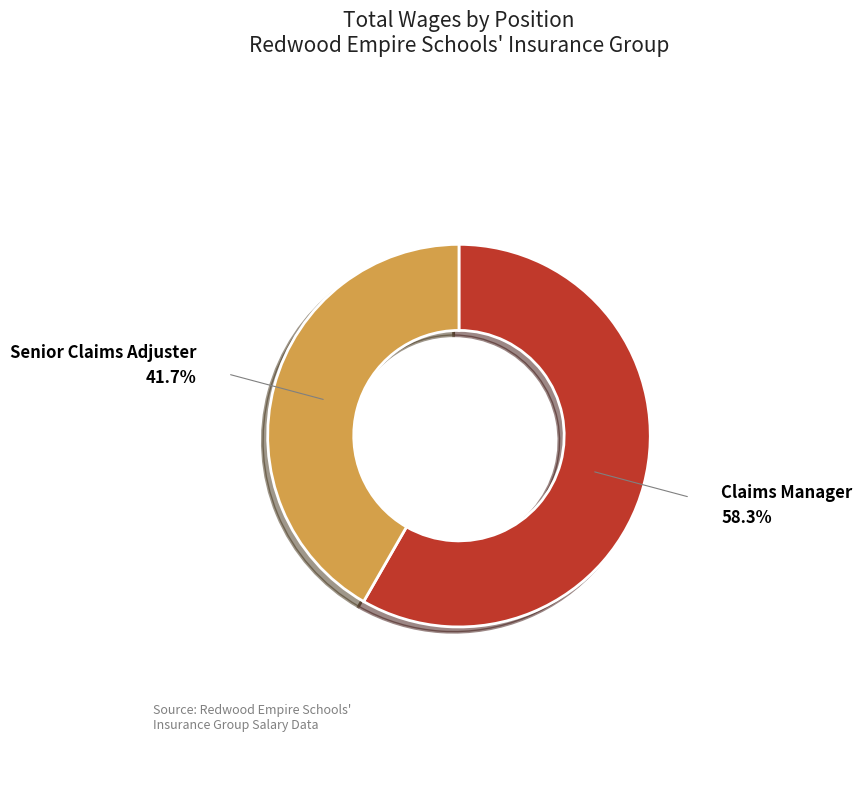

What is the ratio of the value at Claims Manager to the value at Senior Claims Adjuster?

1.4